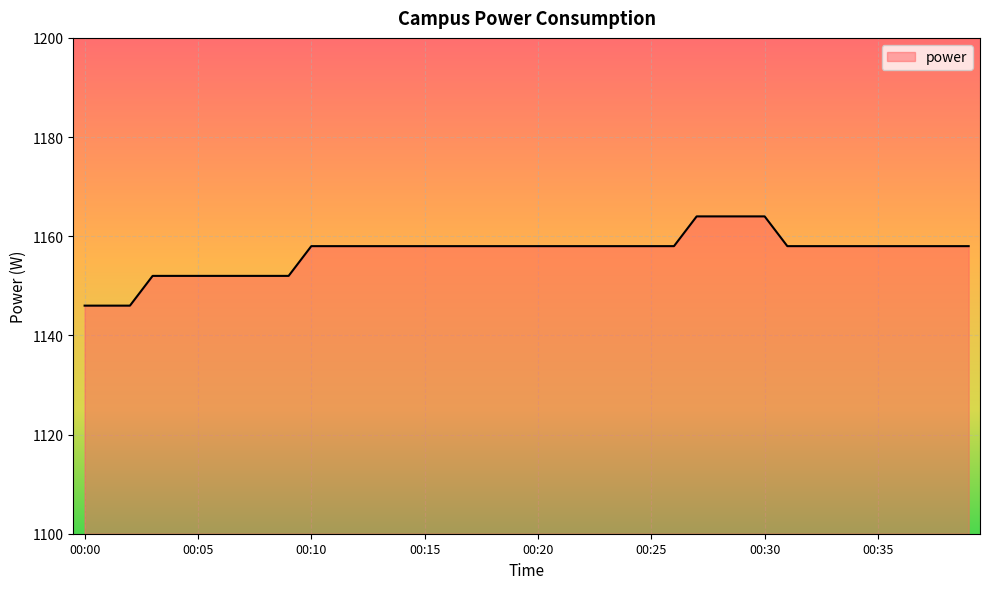

What is the maximum value shown in the chart?

1164